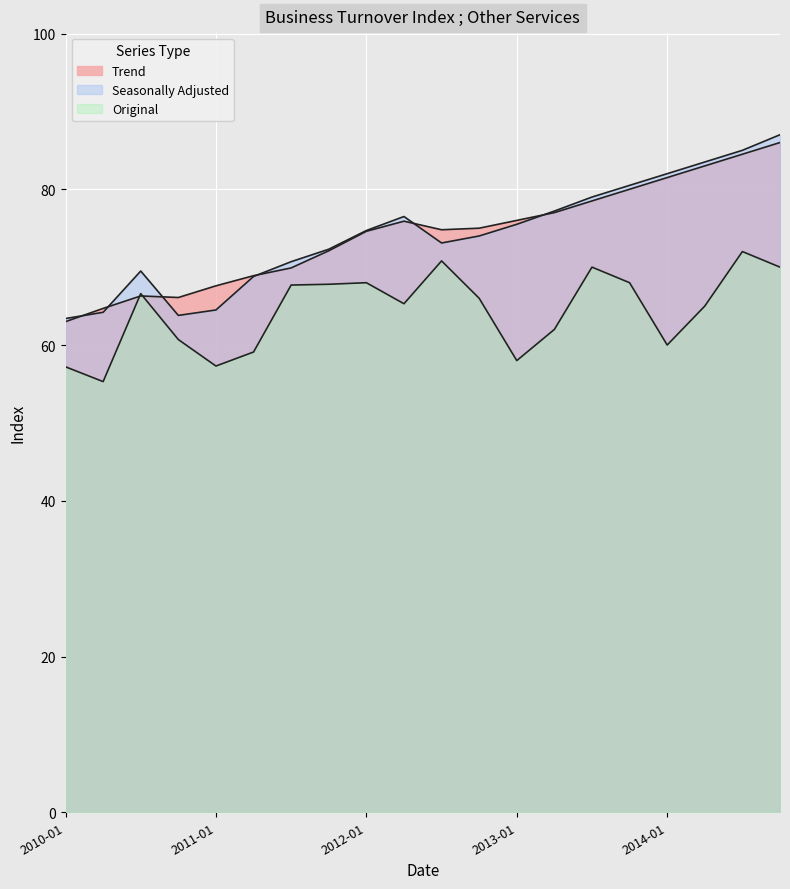

Which label corresponds to the largest value in the chart?

2014-10